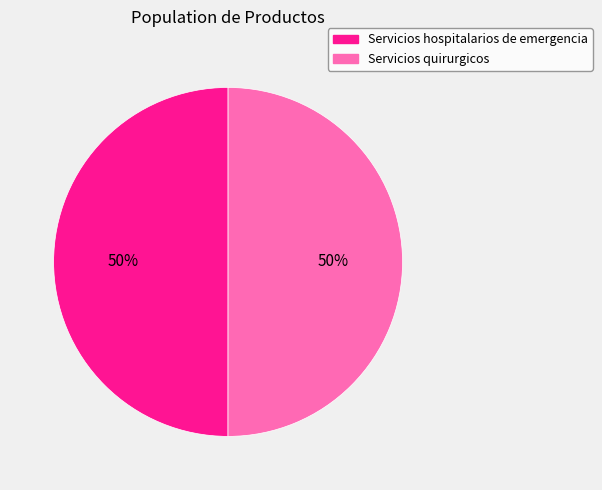

Is it true that Servicios hospitalarios de emergencia is 50% of the pie?

True